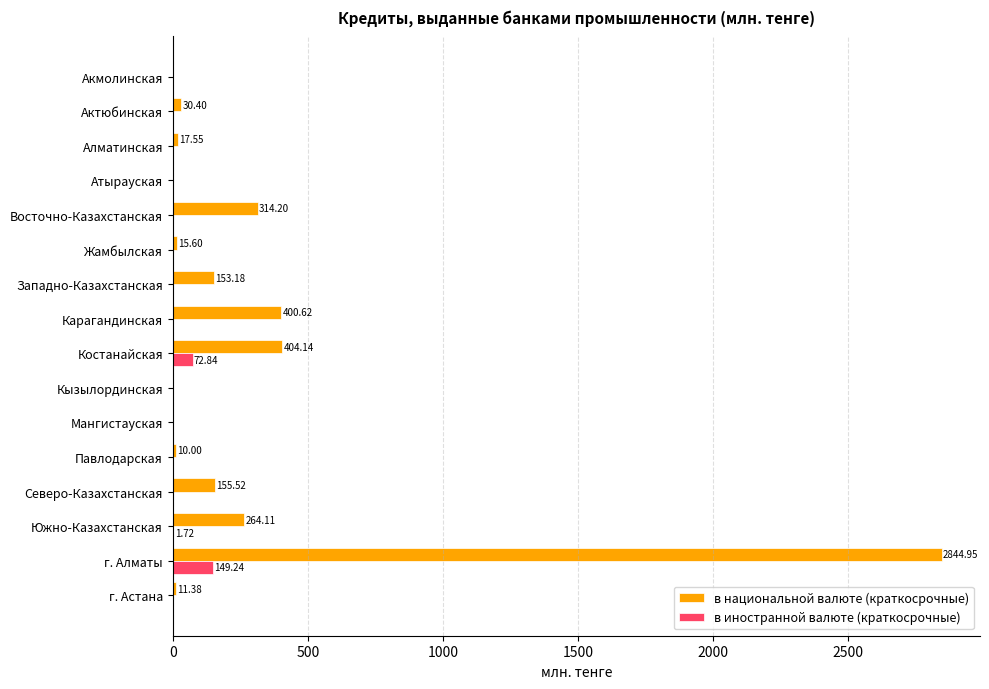

How many distinct data groups are displayed?

2